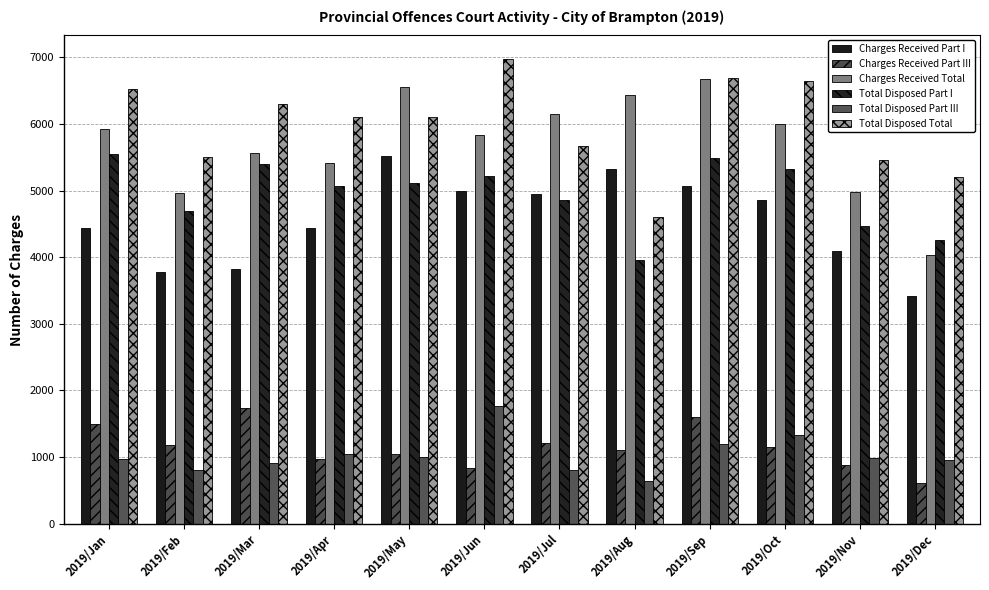

Rank the series at 2019/Nov from lowest to highest value.

Charges Received Part III, Total Disposed Part III, Charges Received Part I, Total Disposed Part I, Charges Received Total, Total Disposed Total